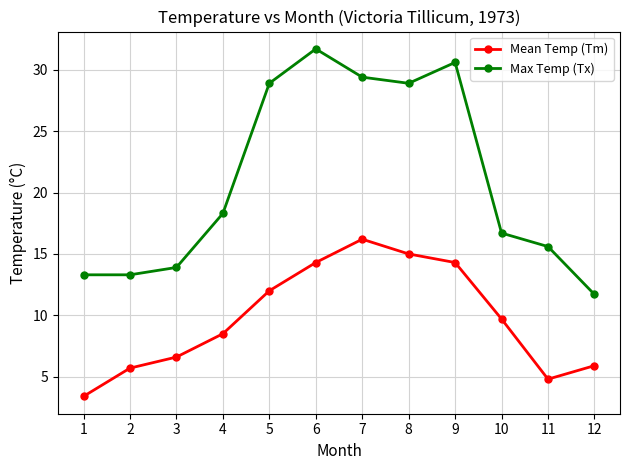

How many series are shown in this chart?

2